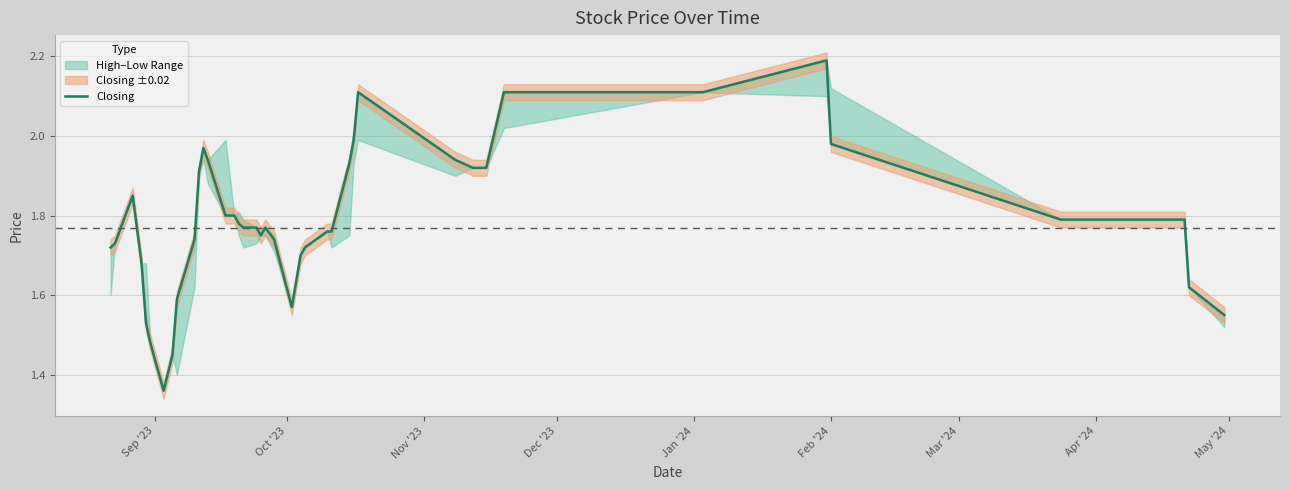

Reading right to left, list all the values displayed in this chart.

1.6	1.6	1.8	1.8	2.0	2.2	2.1	2.1	1.9	1.9	1.9	2.1	2.0	1.9	1.8	1.8	1.7	1.7	1.6	1.7	1.8	1.8	1.8	1.8	1.8	1.8	1.8	1.9	2.0	1.9	1.7	1.6	1.4	1.4	1.5	1.5	1.7	1.9	1.7	1.7